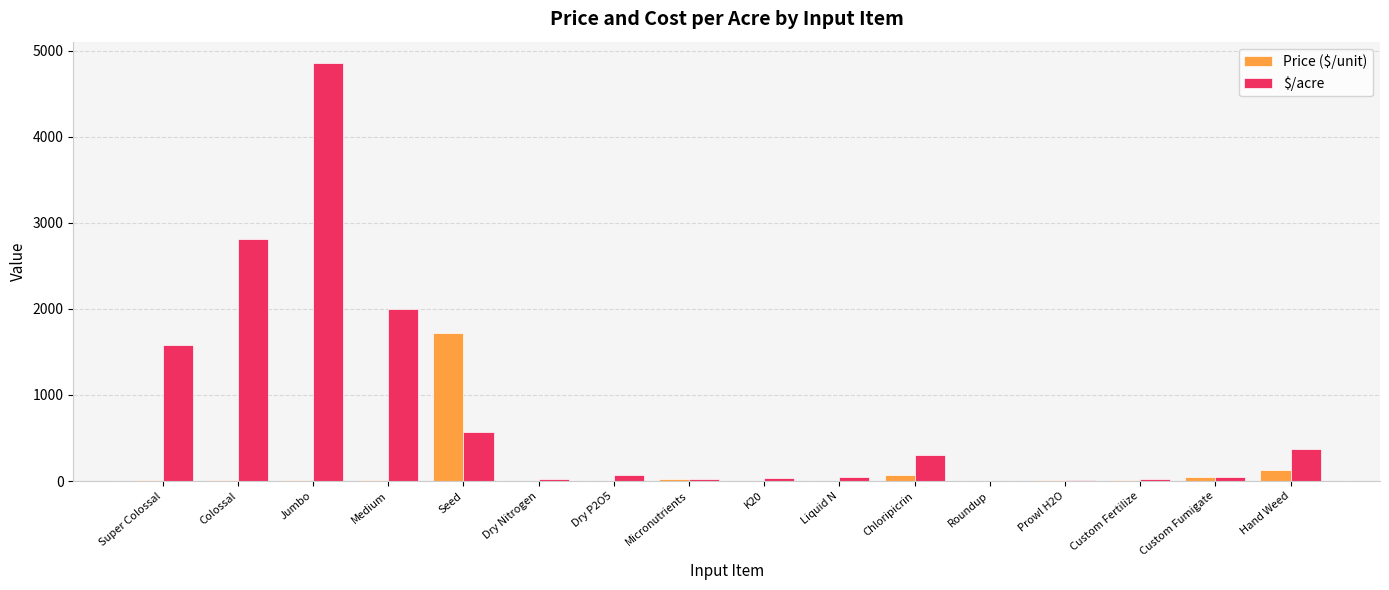

What is the greatest value displayed?

4861.6